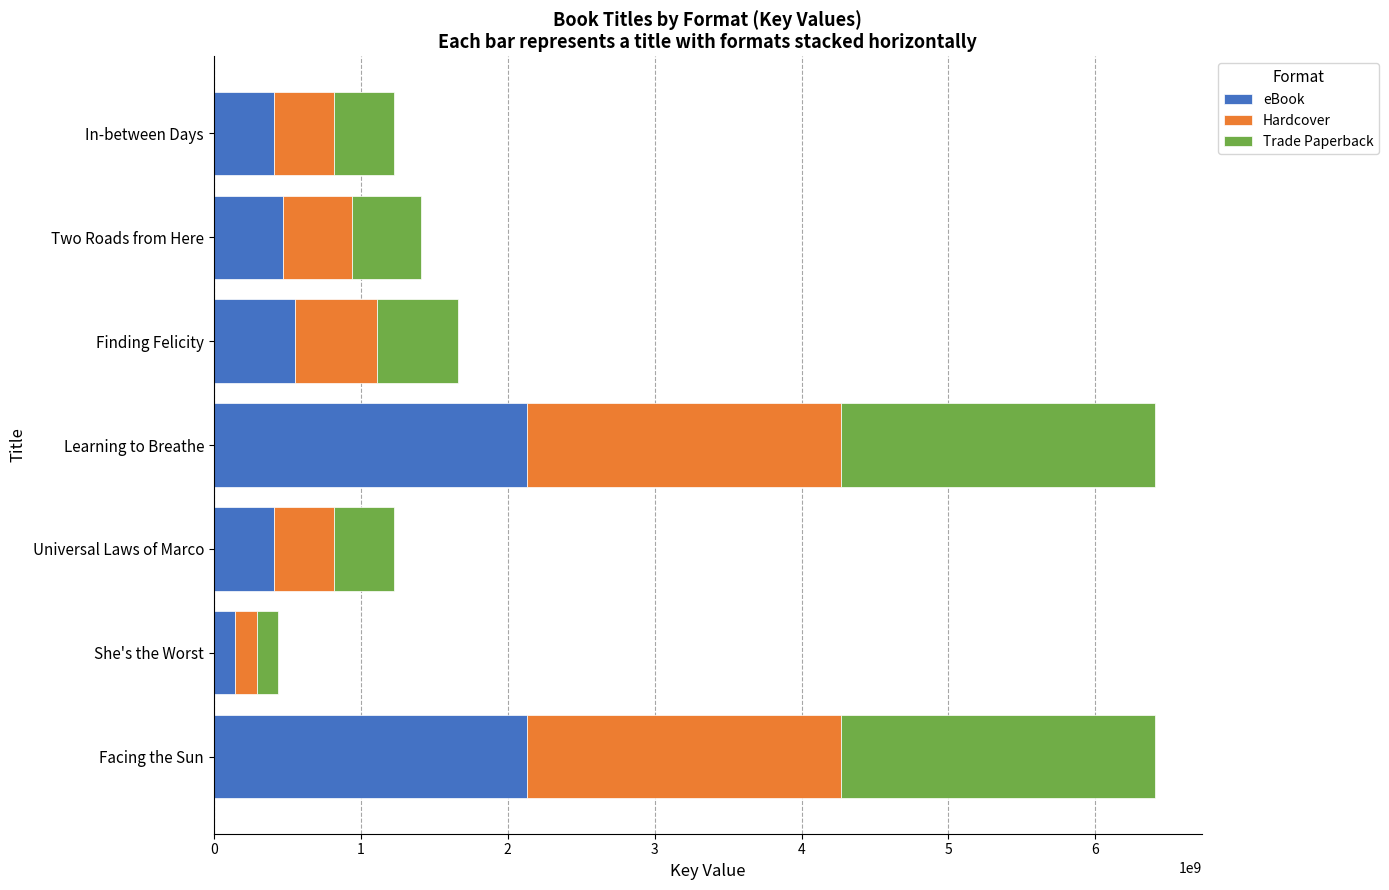

True or false: eBook has a value of 409394912 at In-between Days.

True